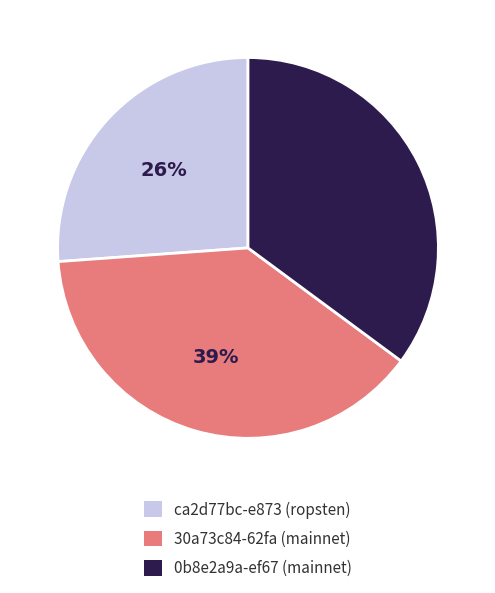

Is the sum of ca2d77bc-e873 (ropsten) and 0b8e2a9a-ef67 (mainnet) greater than half?

Yes